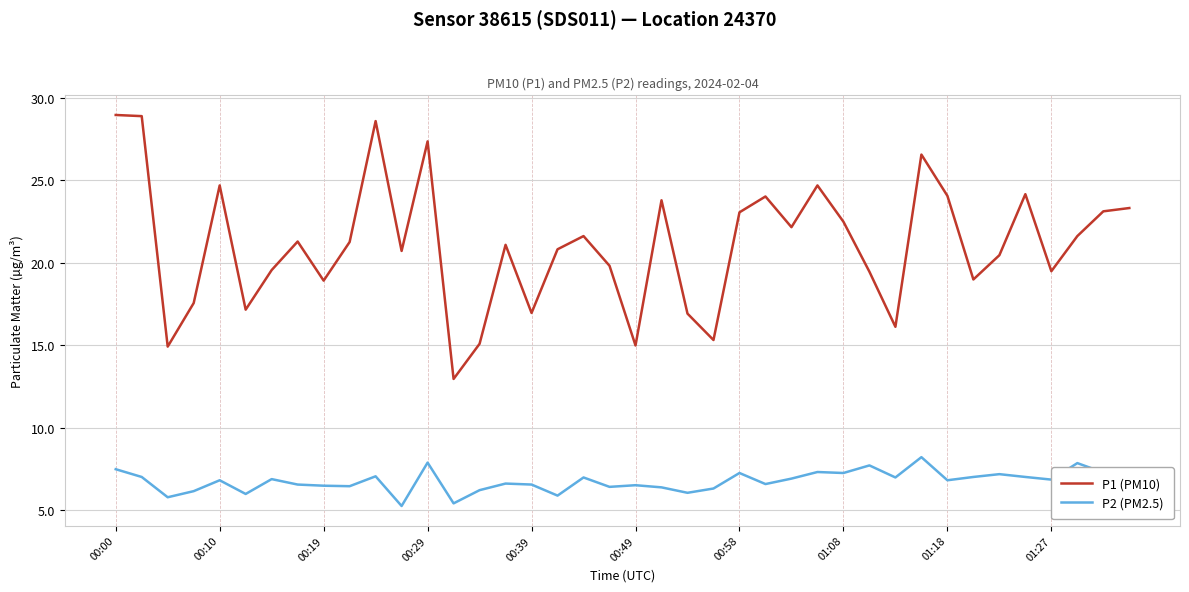

What is the difference between the maximum and minimum values in the P1 (PM10) series?

16.0